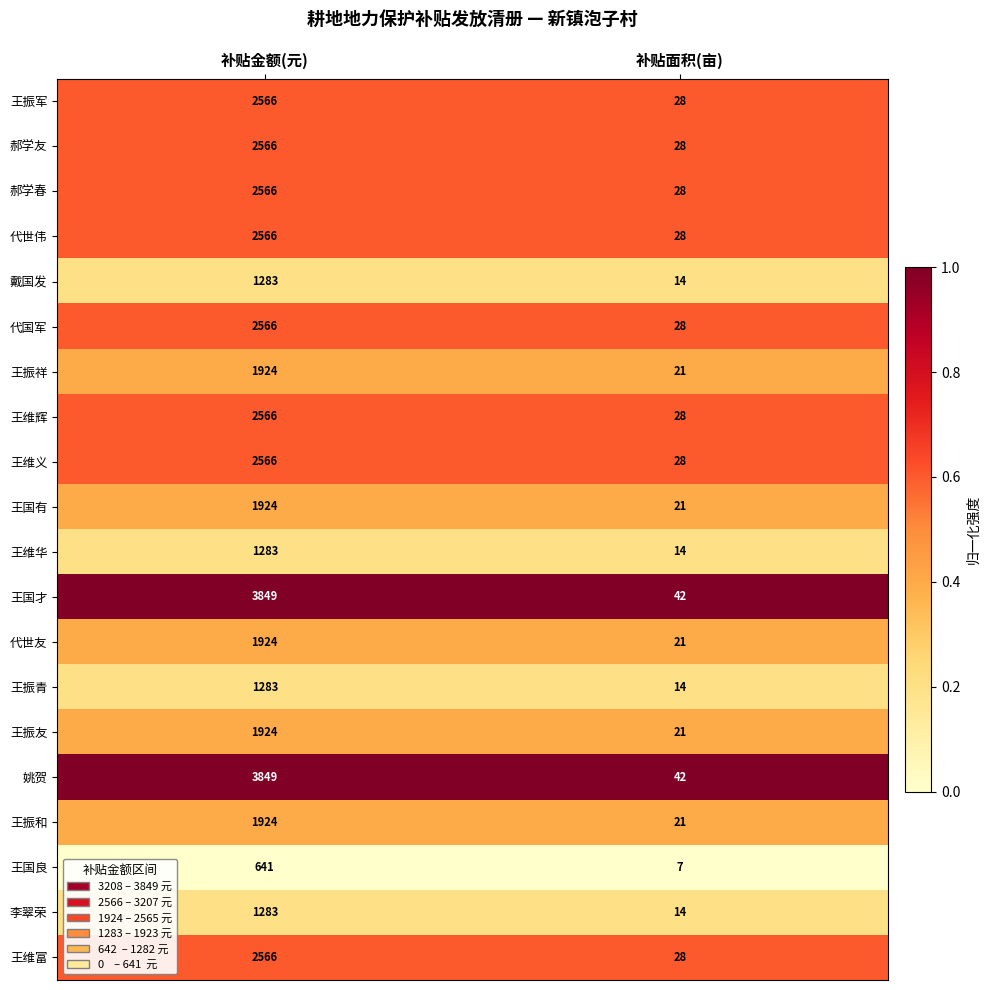

List the labels in order of 王振祥 value, smallest first.

补贴面积(亩), 补贴金额(元)